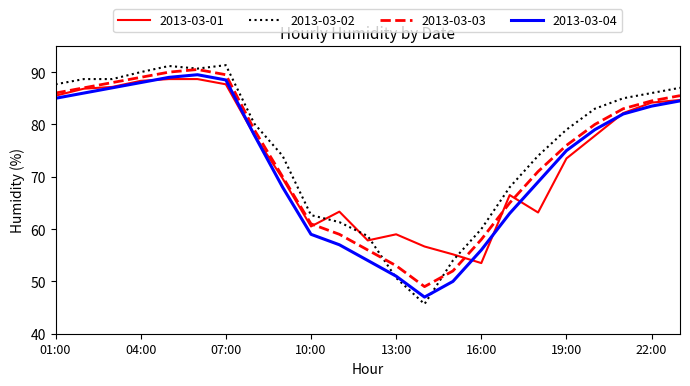

Which series has the largest range (max minus min)?

2013-03-02